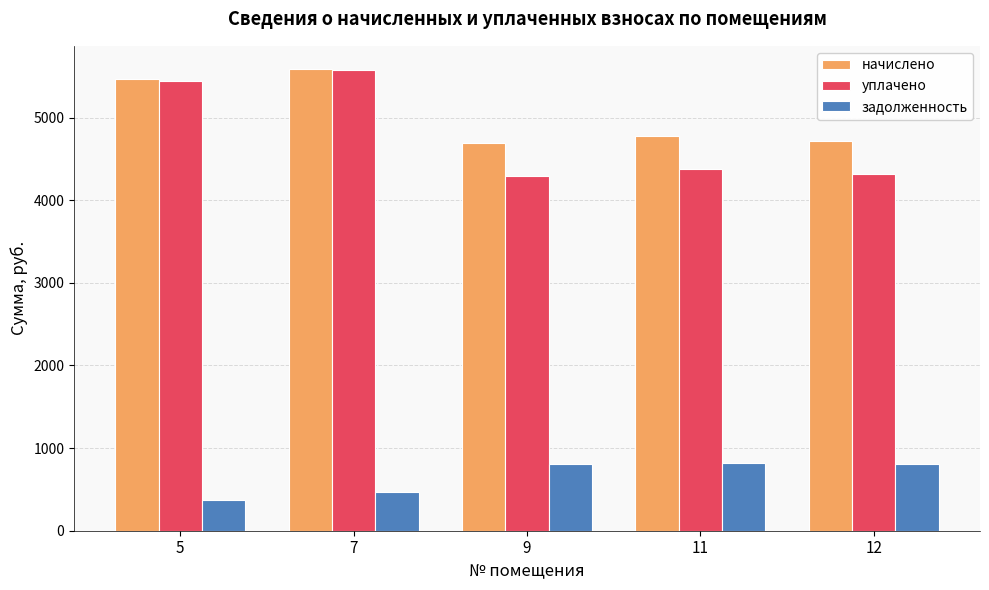

Is it true that задолженность equals 820.4 at 11?

True